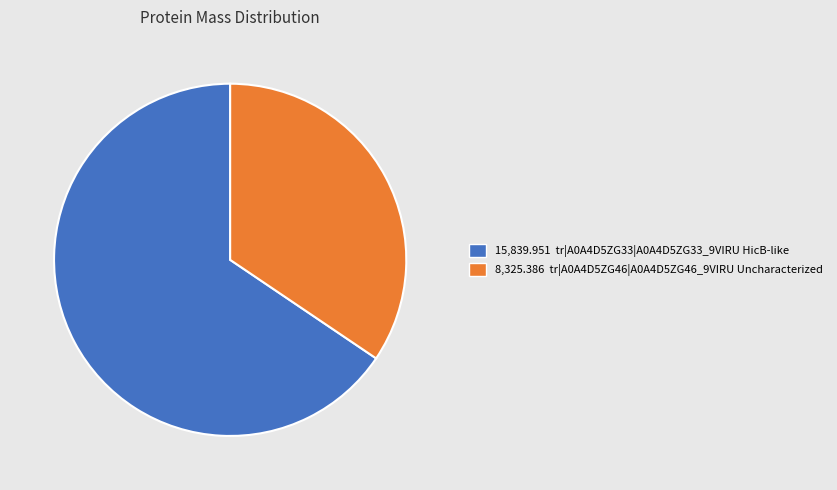

Does any single category account for the majority?

Yes